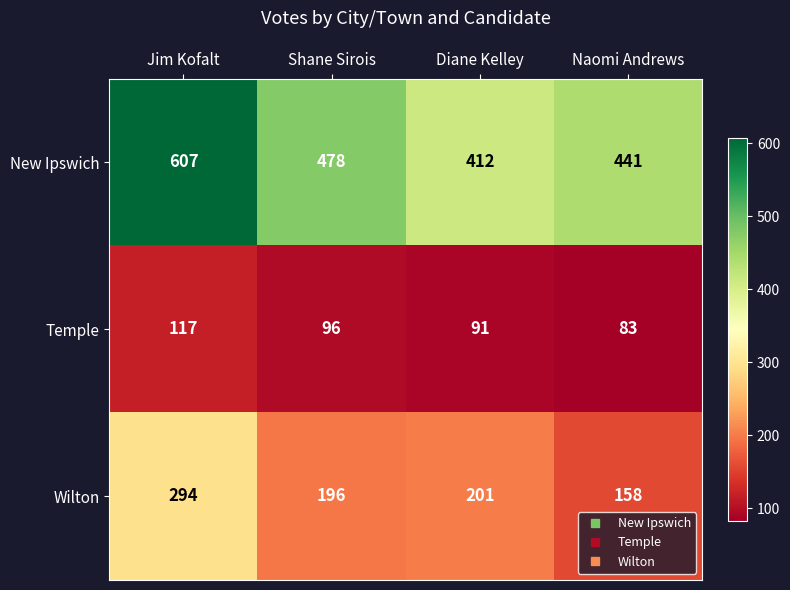

Reading left to right, transcribe all the data shown in this chart.

New Ipswich: 607	478	412	441
Temple: 117	96	91	83
Wilton: 294	196	201	158